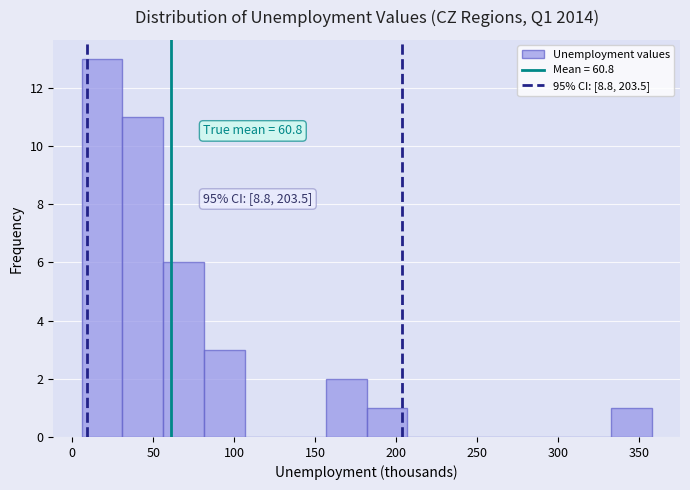

Over which range of the x-axis is the bar tallest?

5 to 30